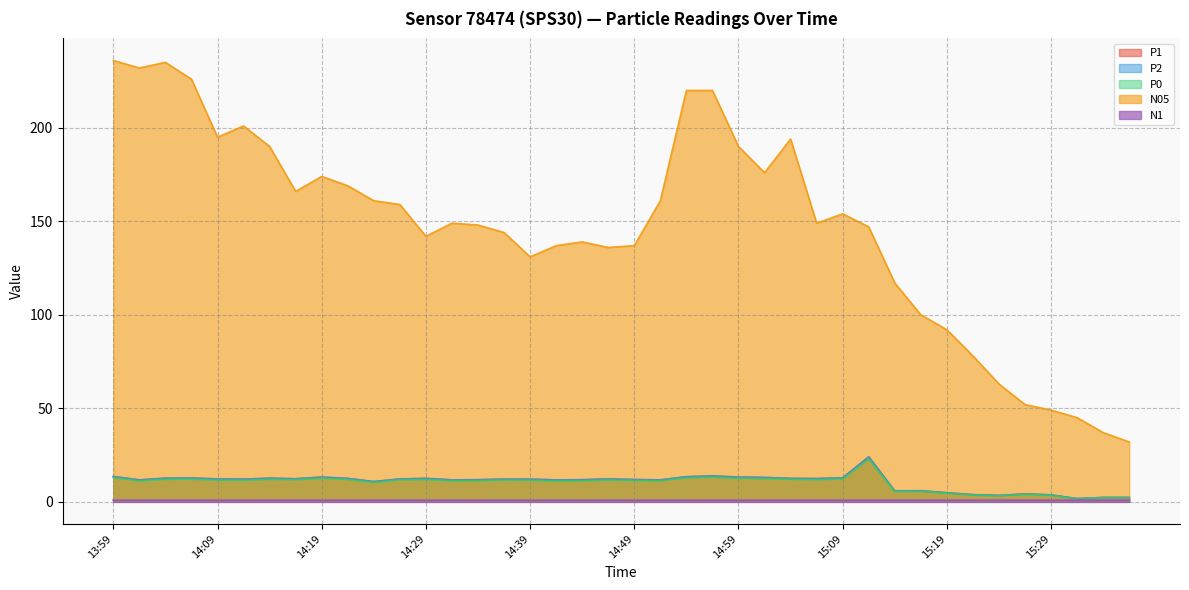

The value of P1 at 14:14 is 12.6. True or false?

True